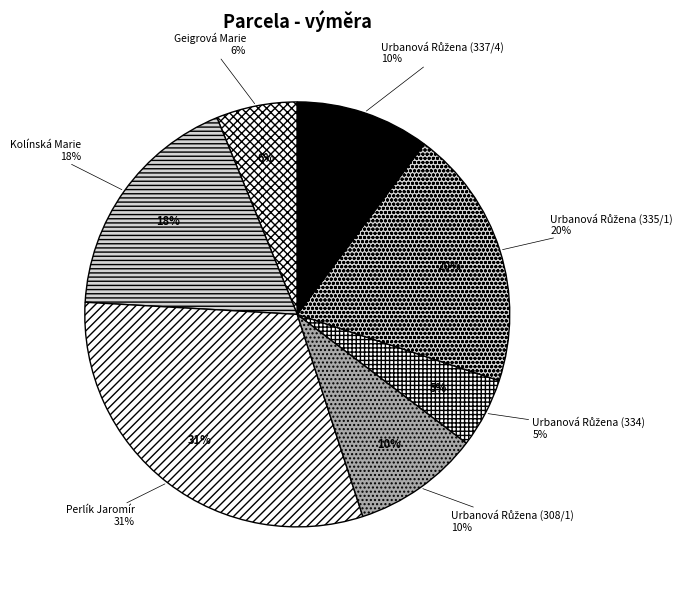

Is it true that Urbanová Růžena (334) is 1% of the pie?

False